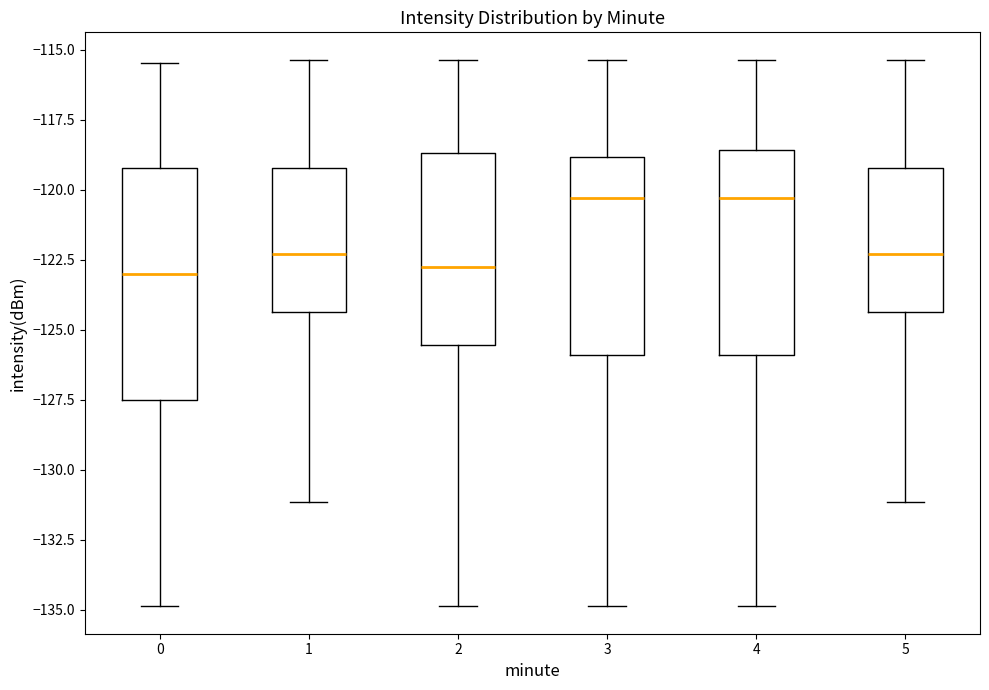

Reading left to right, transcribe this box plot: for each box, give where its median line is, the range the box spans, and where its two whiskers end, as read against the y-axis. The values are not printed on the chart, so give them approximately, as read against the axis.

0: median -123.0, box -127.5 to -119.0, whiskers -135.0 to -115.5
1: median -122.5, box -124.5 to -119.0, whiskers -131.0 to -115.5
2: median -122.5, box -125.5 to -118.5, whiskers -135.0 to -115.5
3: median -120.5, box -126.0 to -119.0, whiskers -135.0 to -115.5
4: median -120.5, box -126.0 to -118.5, whiskers -135.0 to -115.5
5: median -122.5, box -124.5 to -119.0, whiskers -131.0 to -115.5